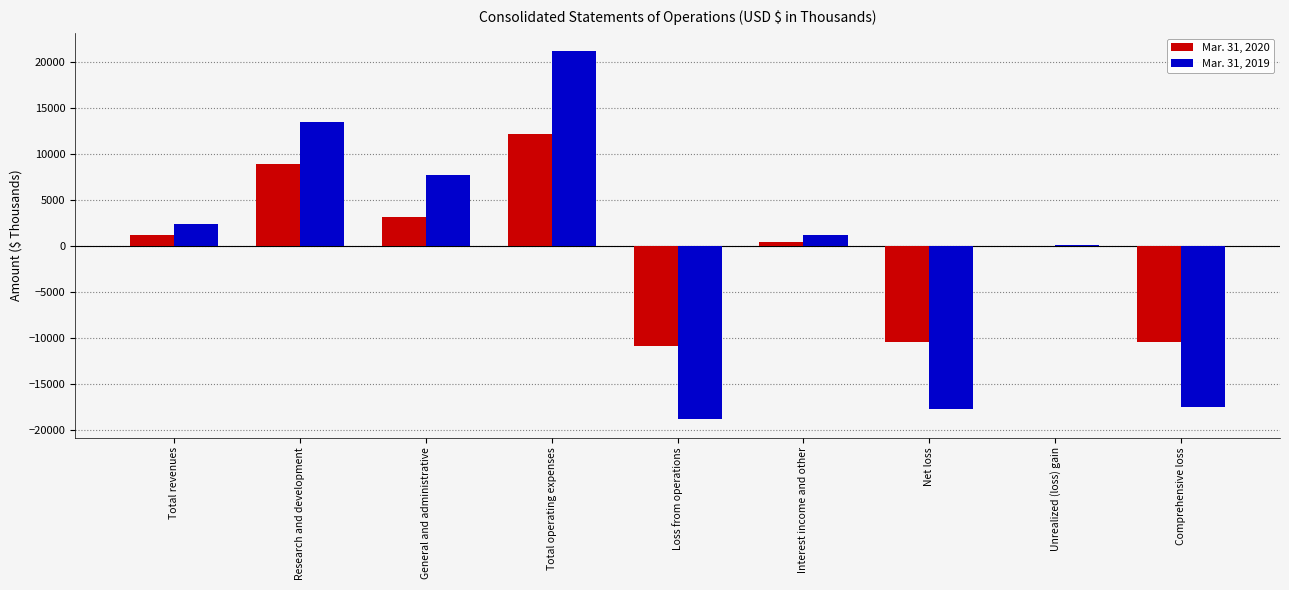

What is the maximum value for Mar. 31, 2020?

12154